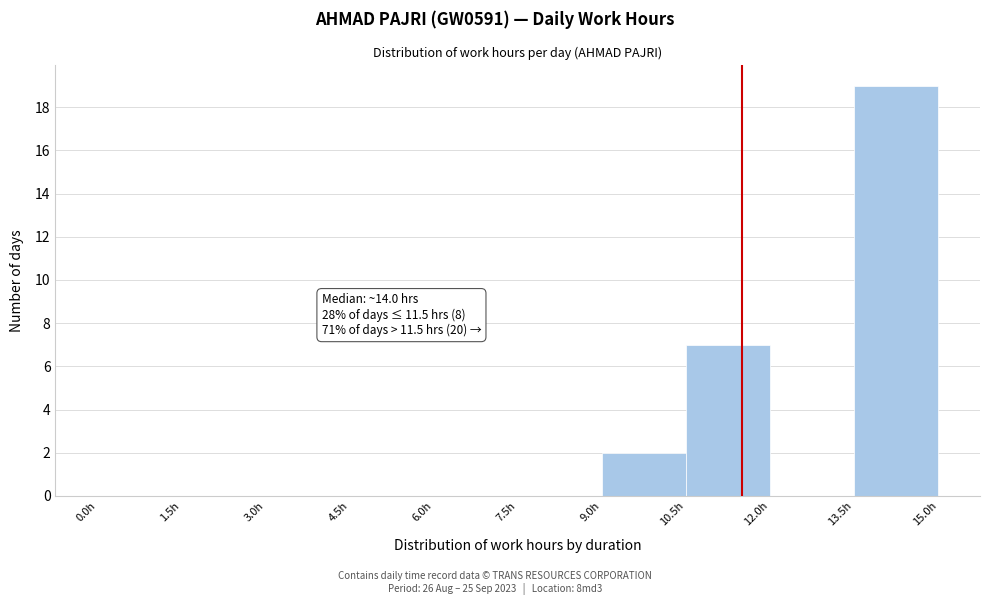

Which range on the x-axis has the tallest bar?

13.5 to 15.0